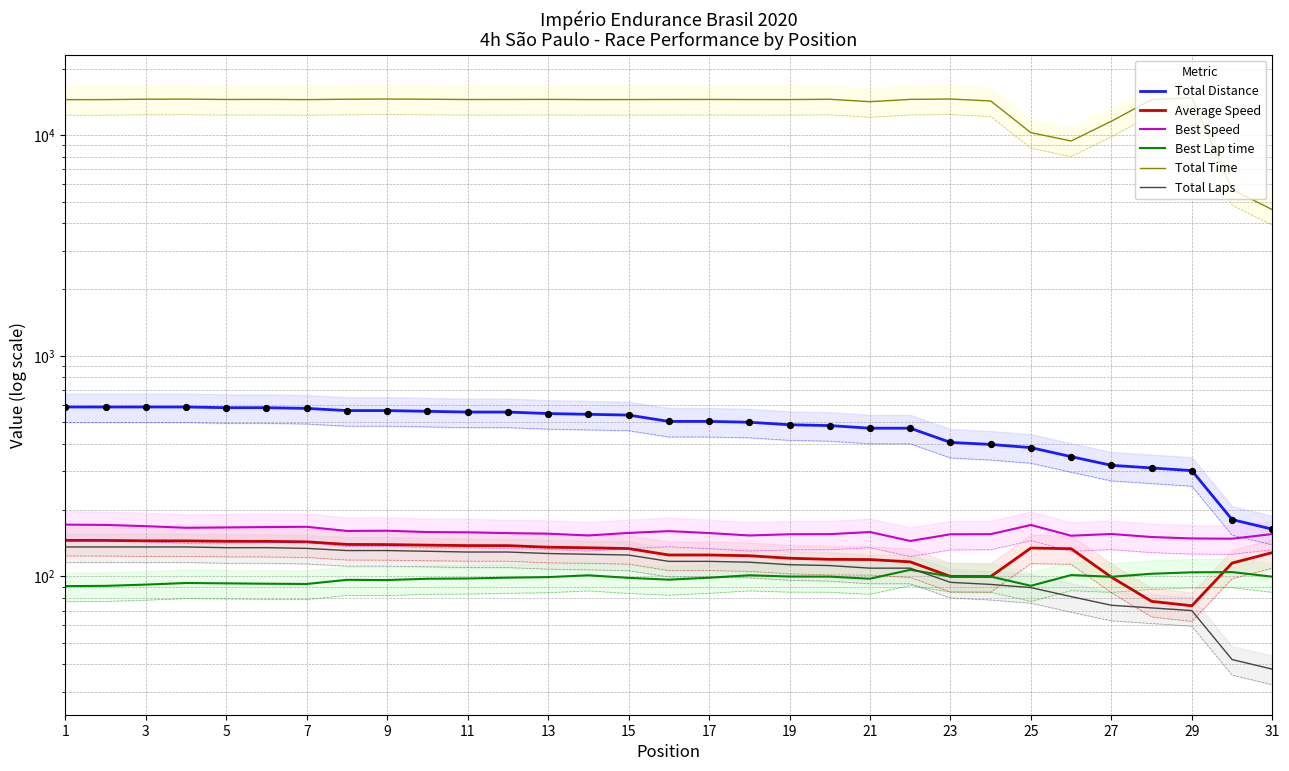

Which series has the largest total across all categories?

Total Time